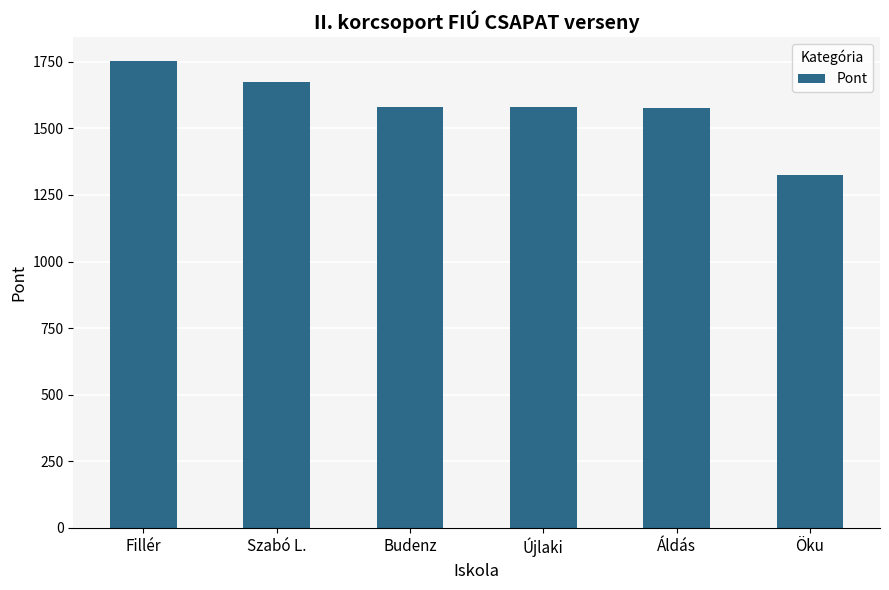

Which has a higher value, Újlaki or Szabó L.?

Szabó L.